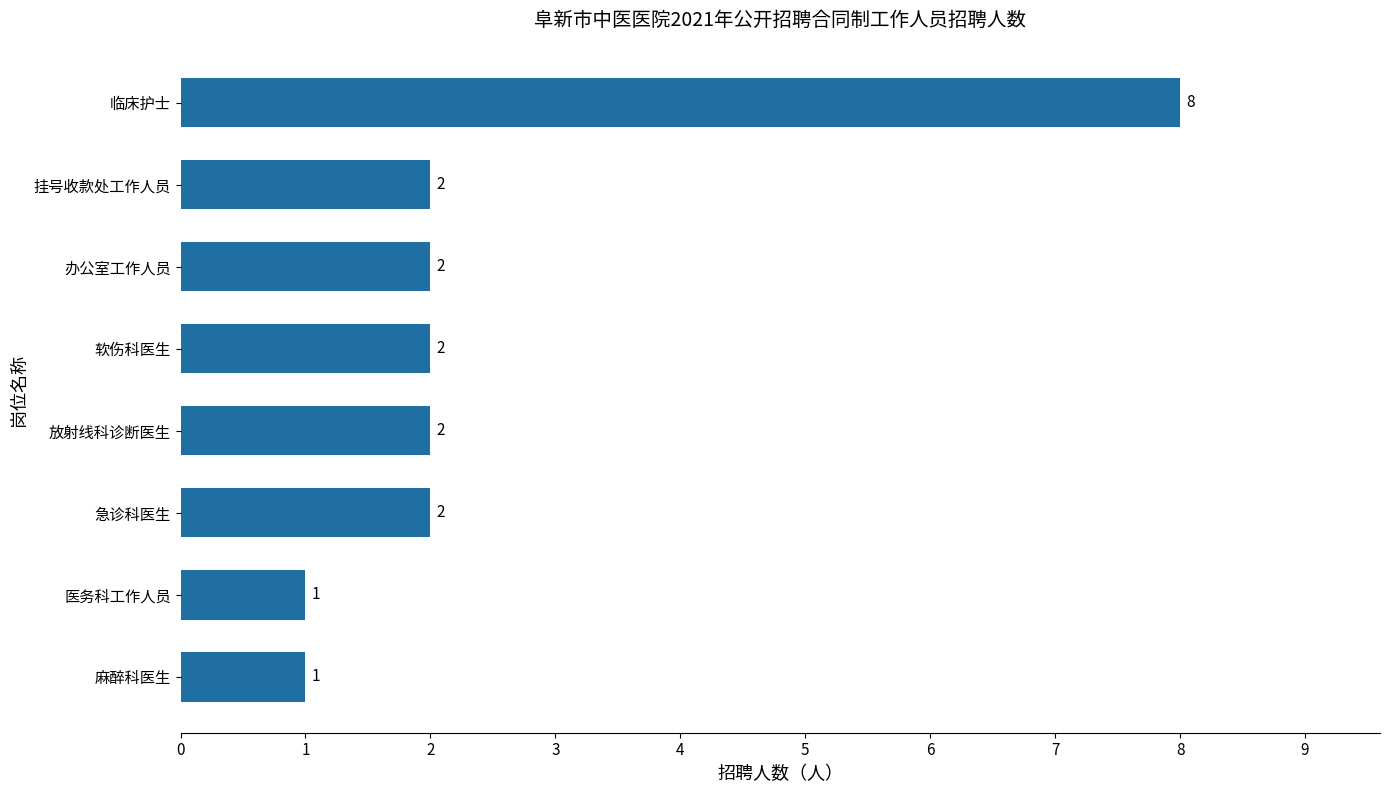

How many bars are there in total?

8